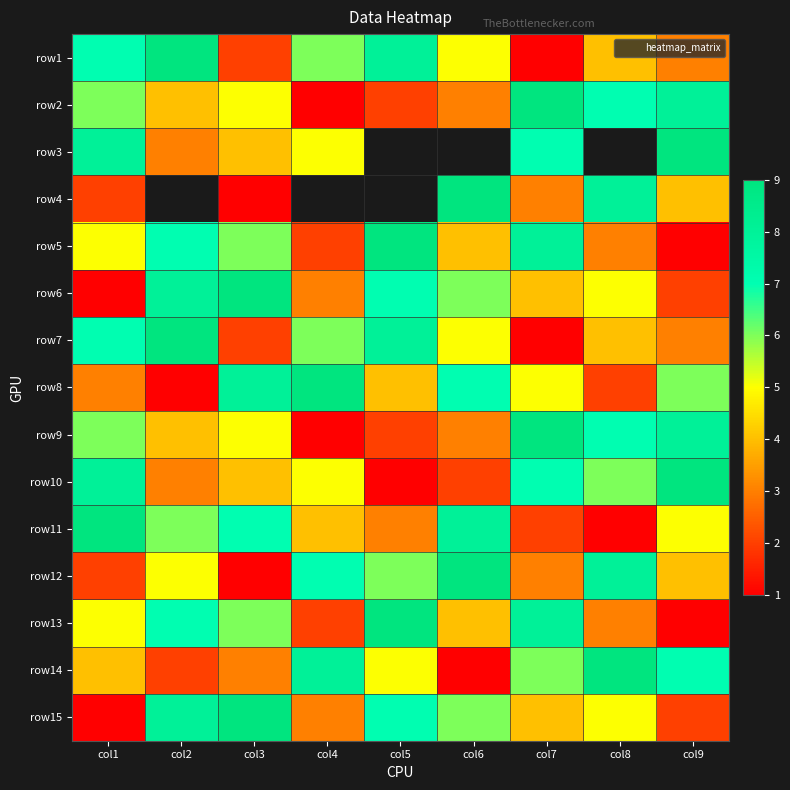

Count the row2 values in the range 3 to 7.

5